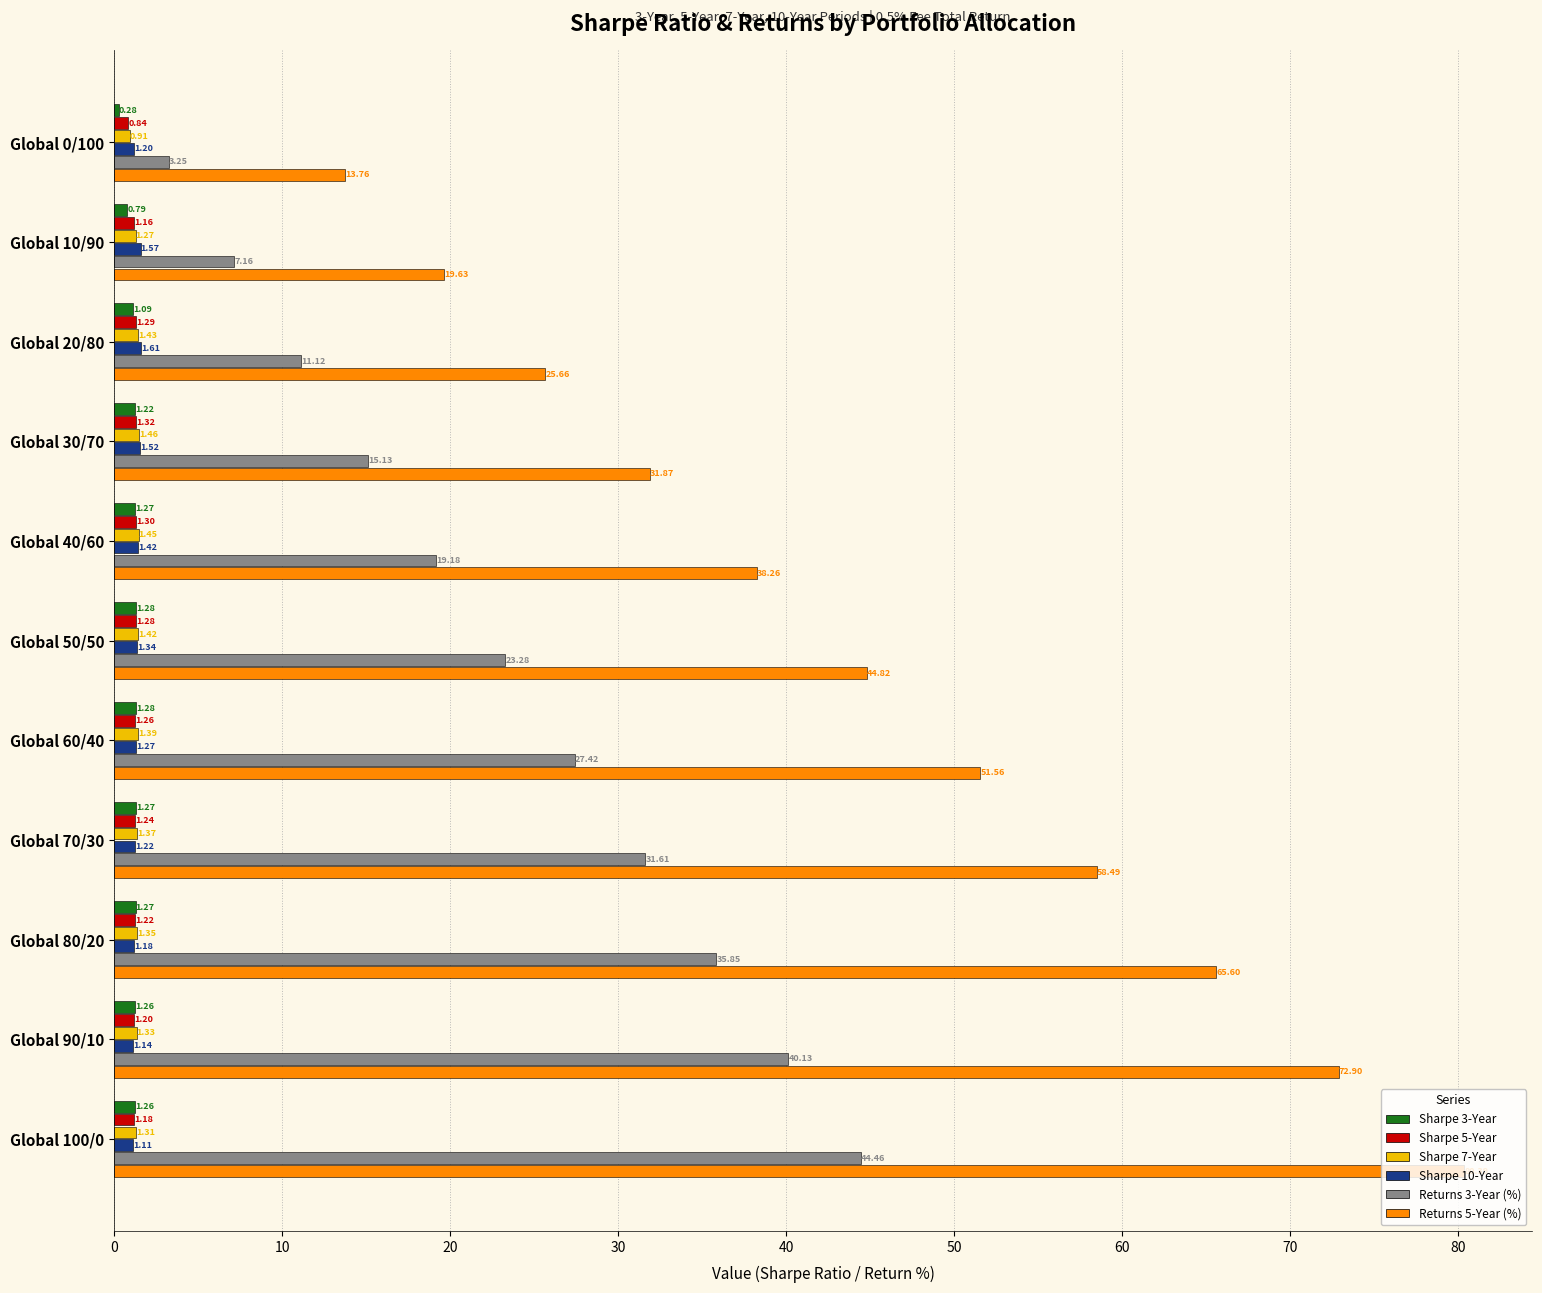

How many Sharpe 10-Year values are between 1 and 2?

11